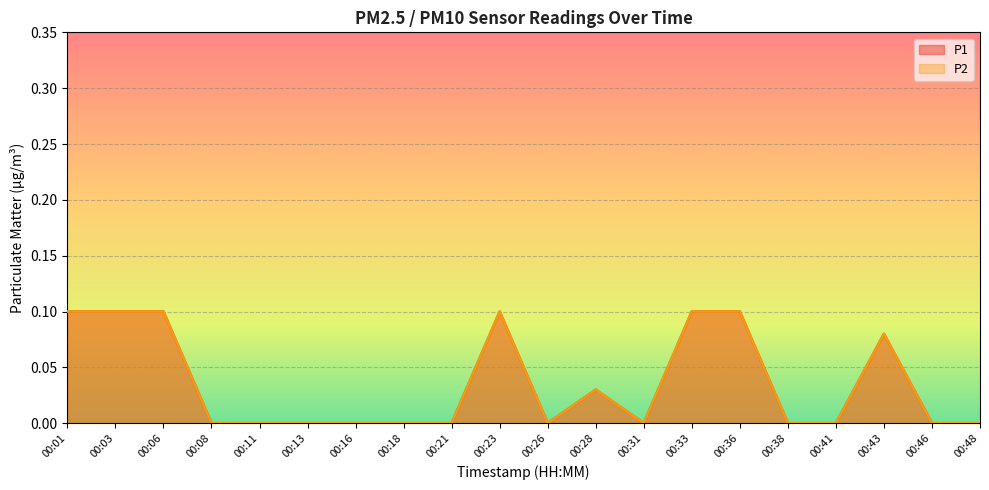

How many P1 values are between 0 and 1?

20